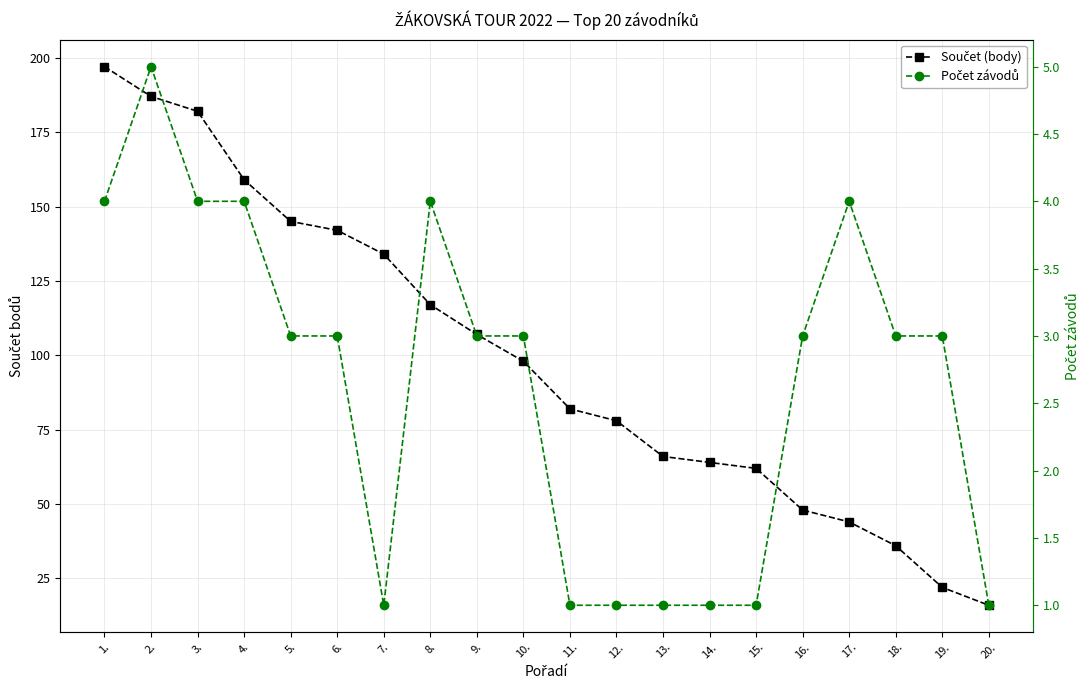

True or false: Součet (body) and Počet závodů intersect in this chart.

False